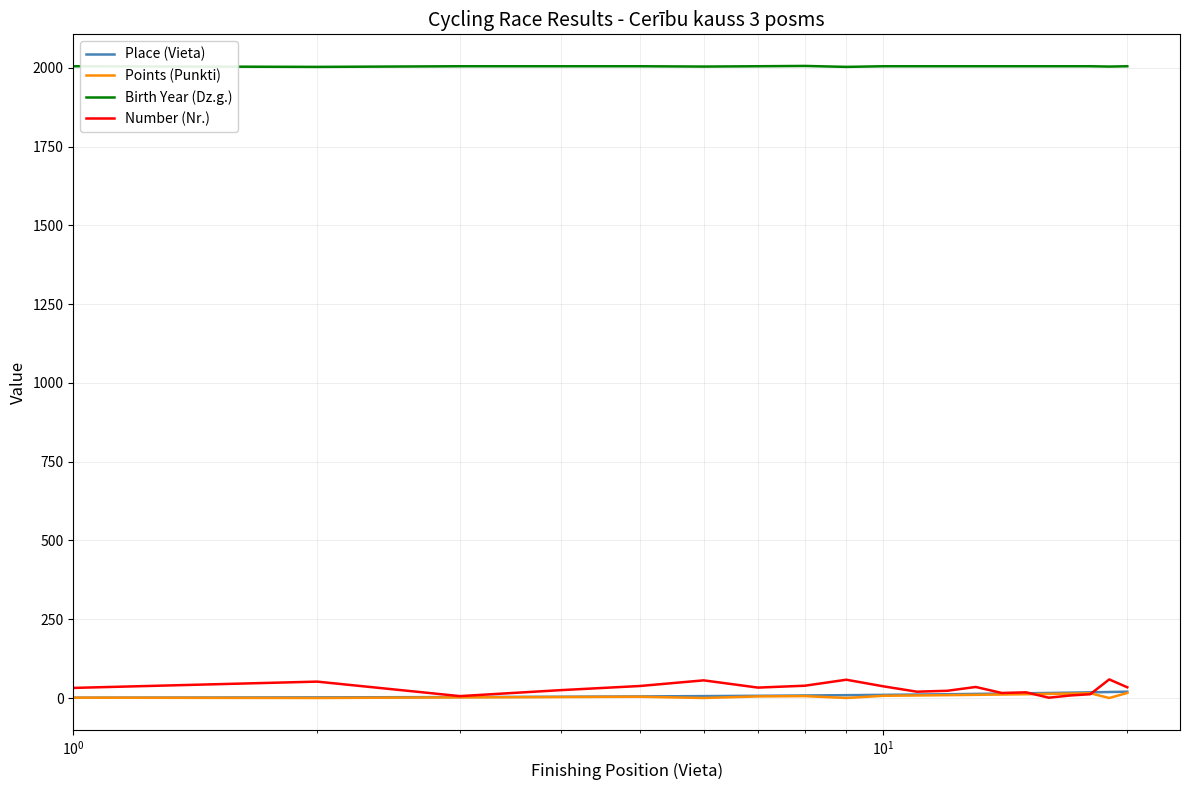

What is the greatest value displayed?

2006